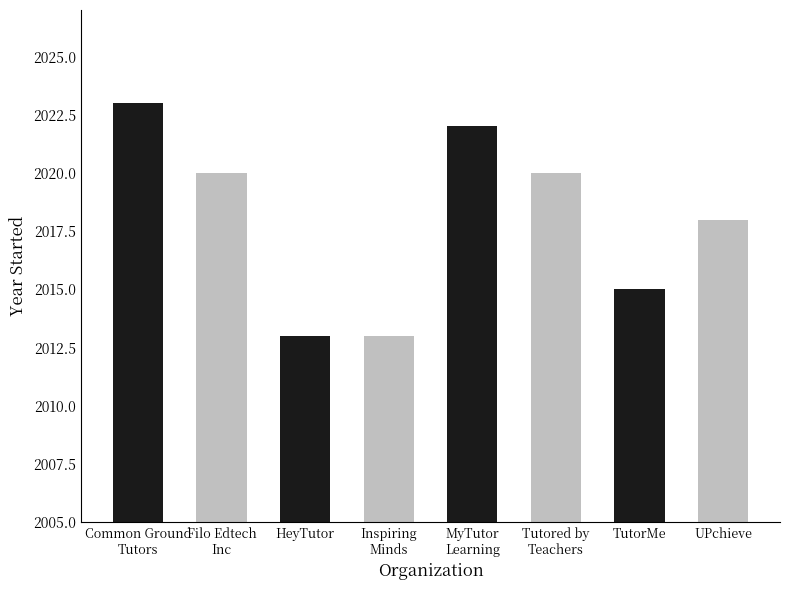

What is the value of the 1st bar from the left?

2023